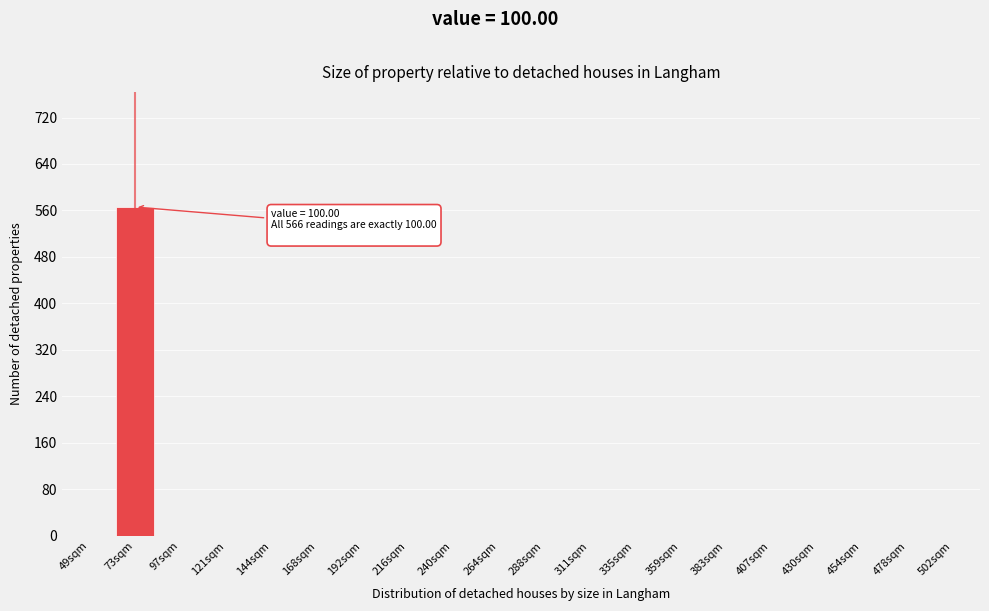

Reading right to left, list all the values displayed in this chart.

502sqm=0	478sqm=0	454sqm=0	430sqm=0	407sqm=0	383sqm=0	359sqm=0	335sqm=0	311sqm=0	288sqm=0	264sqm=0	240sqm=0	216sqm=0	192sqm=0	168sqm=0	144sqm=0	121sqm=0	97sqm=0	73sqm=566	49sqm=0